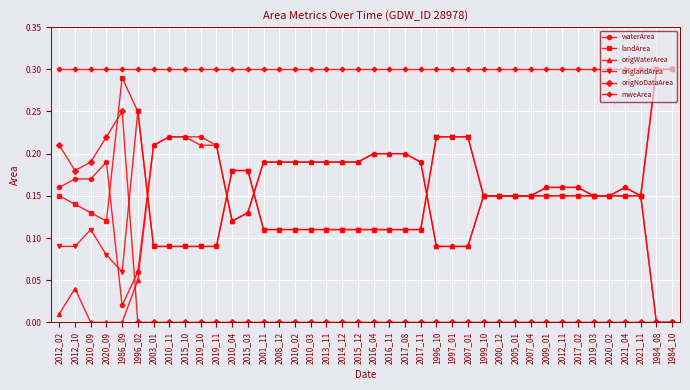

What is the label of the 3rd point from the left?

2010_09